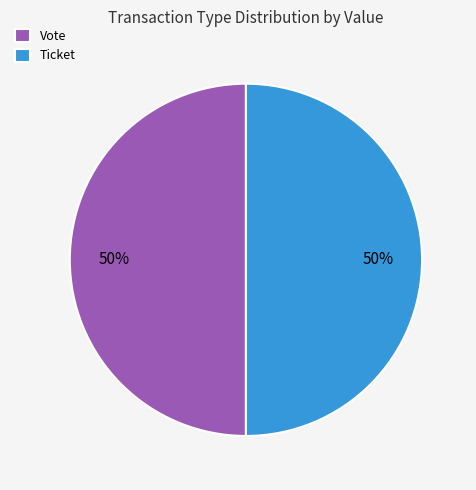

What is the ratio of the value at Ticket to the value at Vote?

1.0